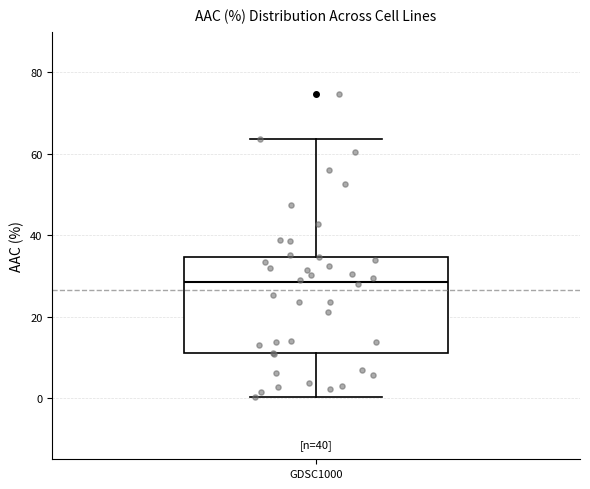

Transcribe this box plot: give where the median line is, the range the box spans, and where the two whiskers end, as read against the y-axis. The values are not printed on the chart, so give them approximately, as read against the axis.

median 28, box 12 to 34, whiskers 0 to 64